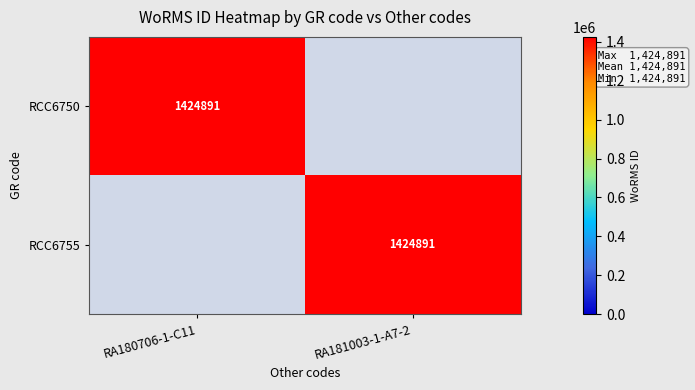

The value of RCC6755 at RA181003-1-A7-2 is 989576. True or false?

False